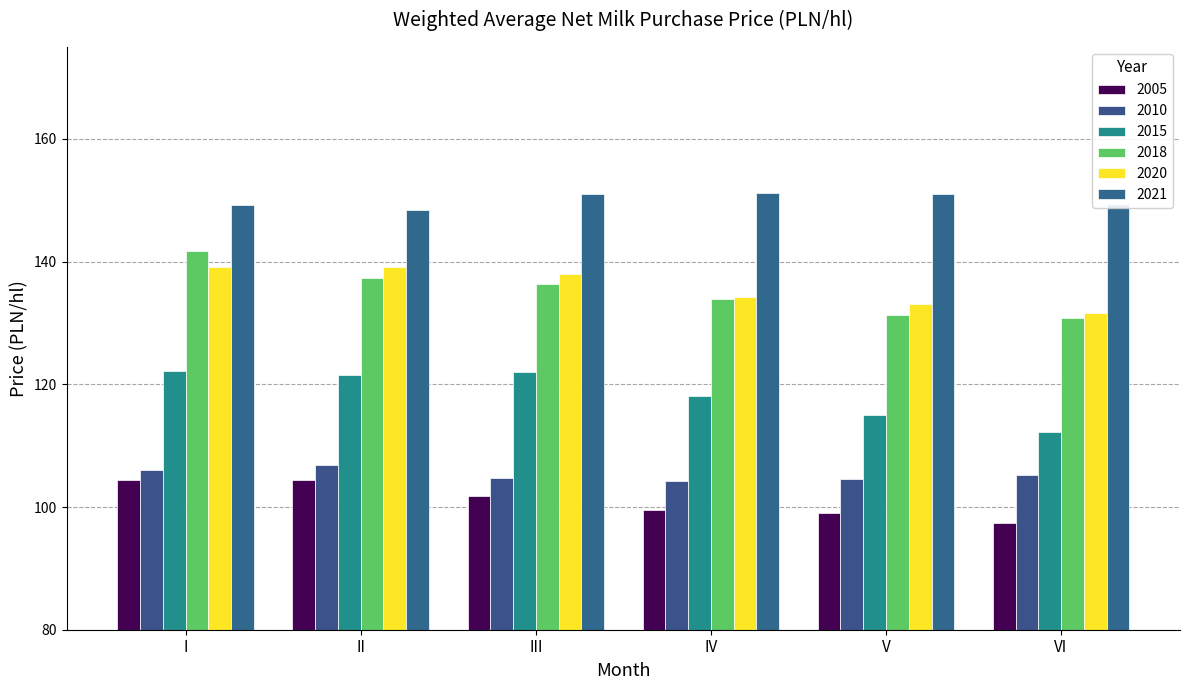

How many bars are there in total?

36